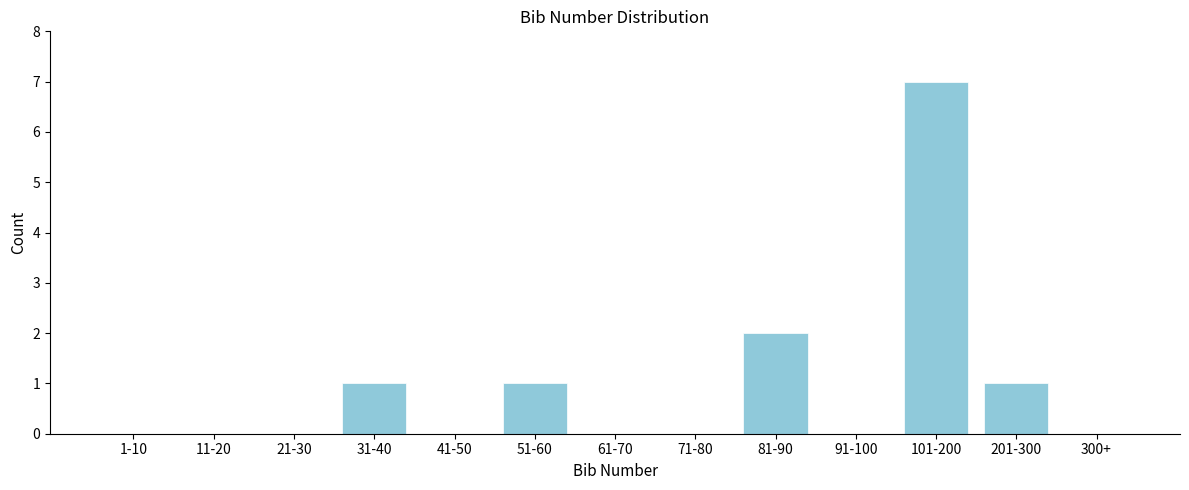

Reading left to right, list all the values displayed in this chart.

1-10=0	11-20=0	21-30=0	31-40=1	41-50=0	51-60=1	61-70=0	71-80=0	81-90=2	91-100=0	101-200=7	201-300=1	300+=0